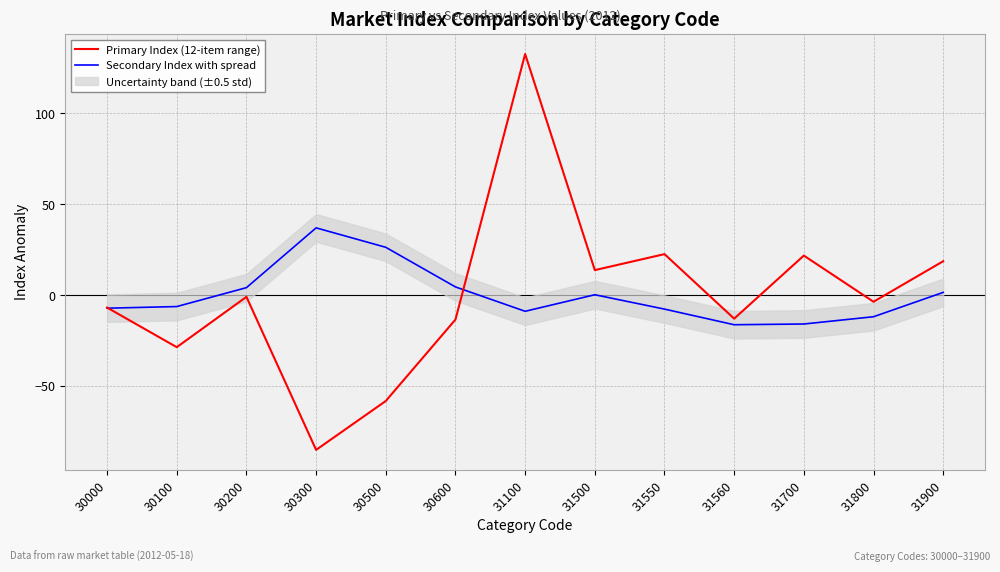

What is the approximate value of Primary Index (12-item range) at 30100?

-28.6